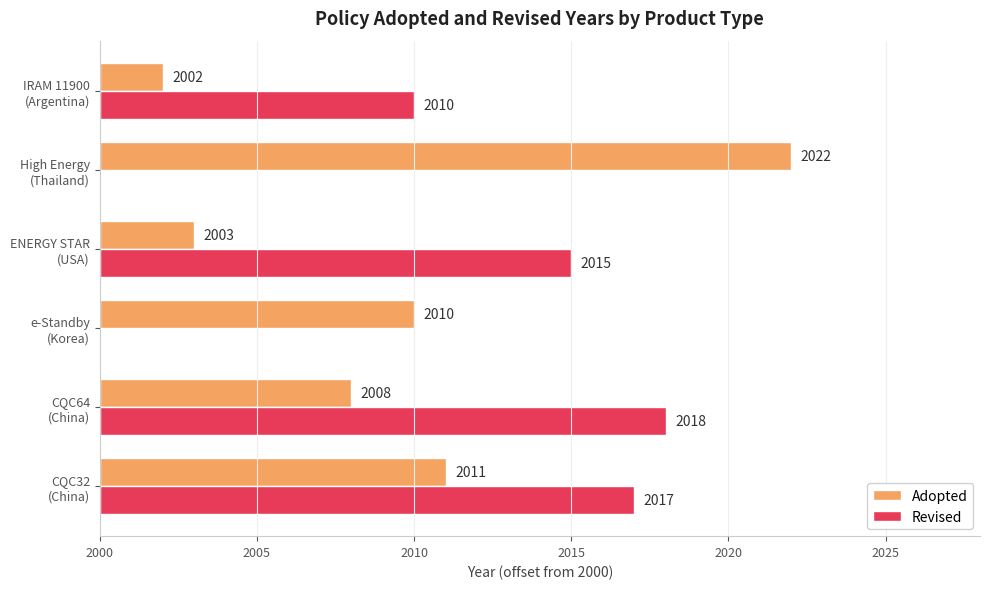

Which series has the largest range (max minus min)?

Adopted